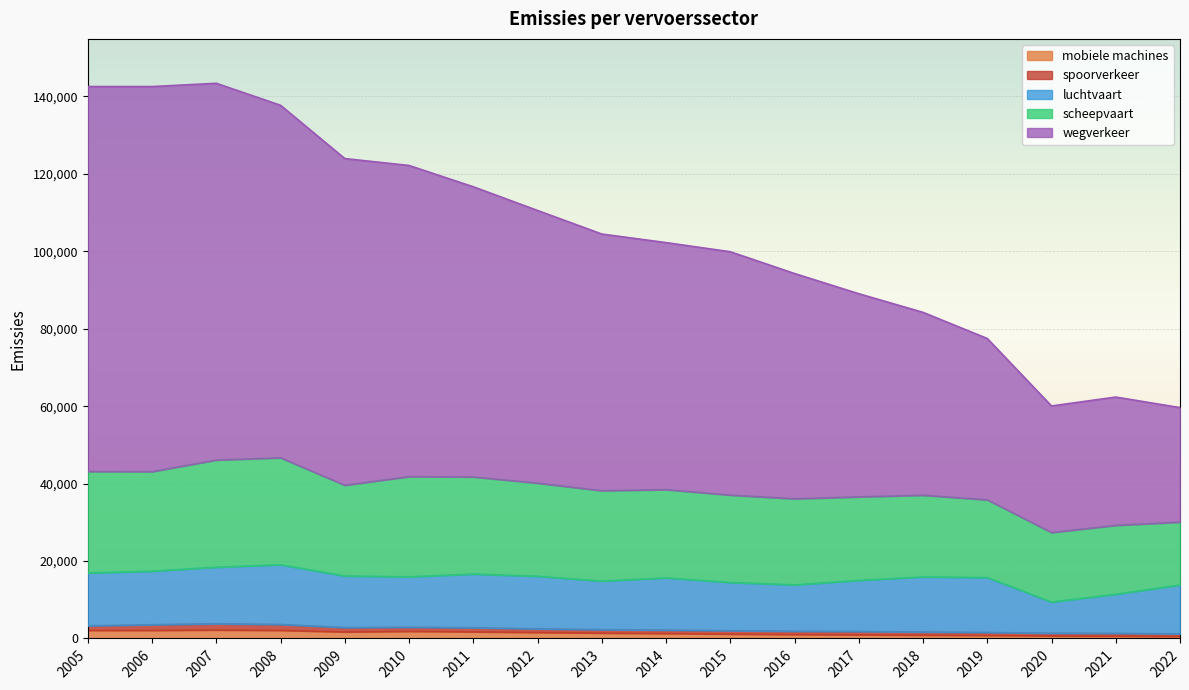

What is the value of the spoorverkeer point at the 6th from the left?

1054